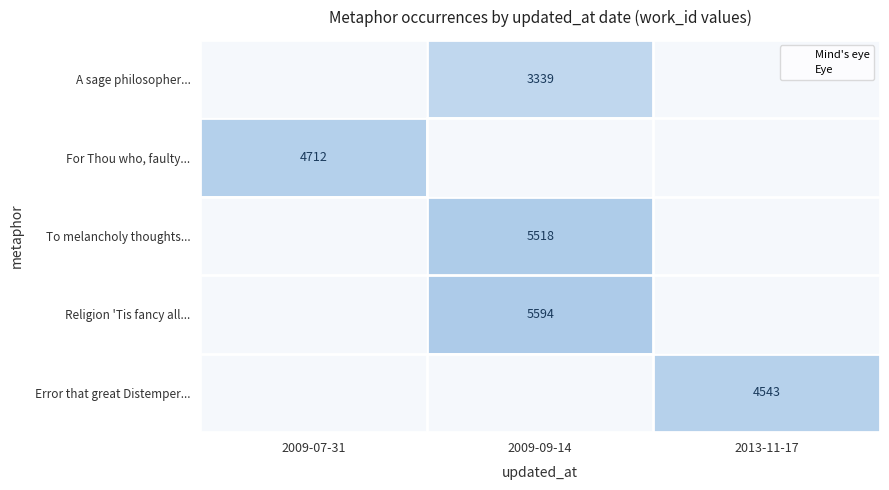

Which series has the largest total across all categories?

Religion 'Tis fancy all...